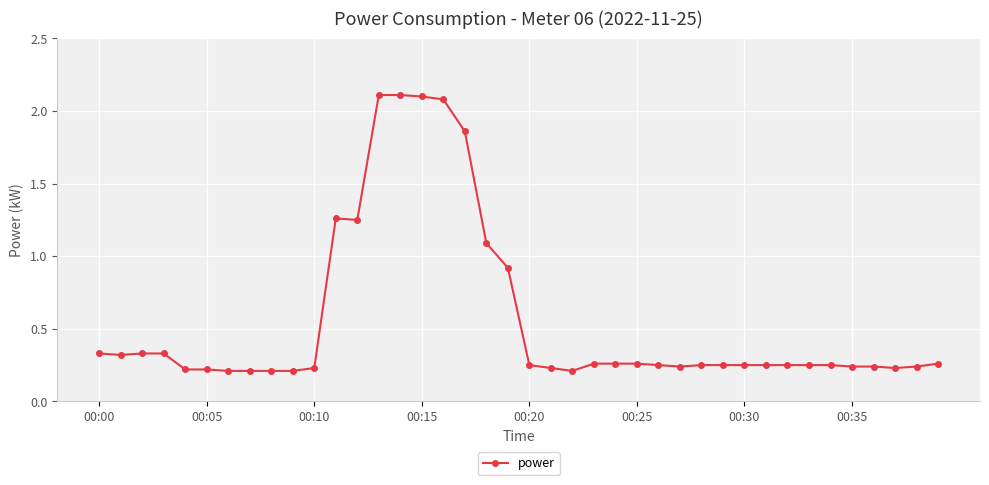

What is the maximum value shown in the chart?

2.1